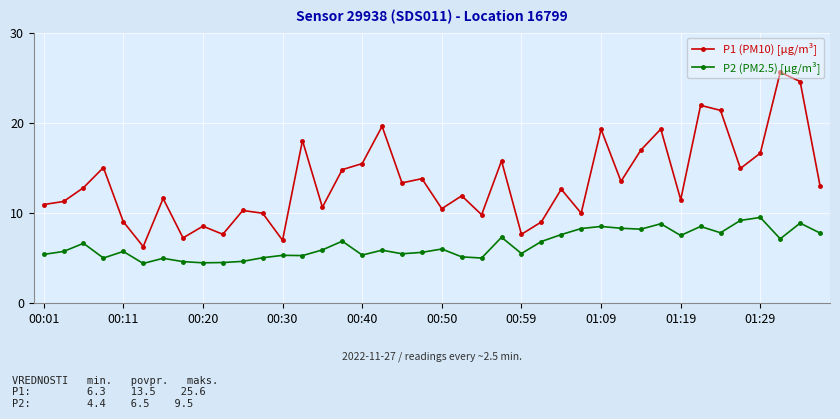

Rank the series by their maximum value, from highest to lowest.

P1 (PM10) [µg/m³], P2 (PM2.5) [µg/m³]